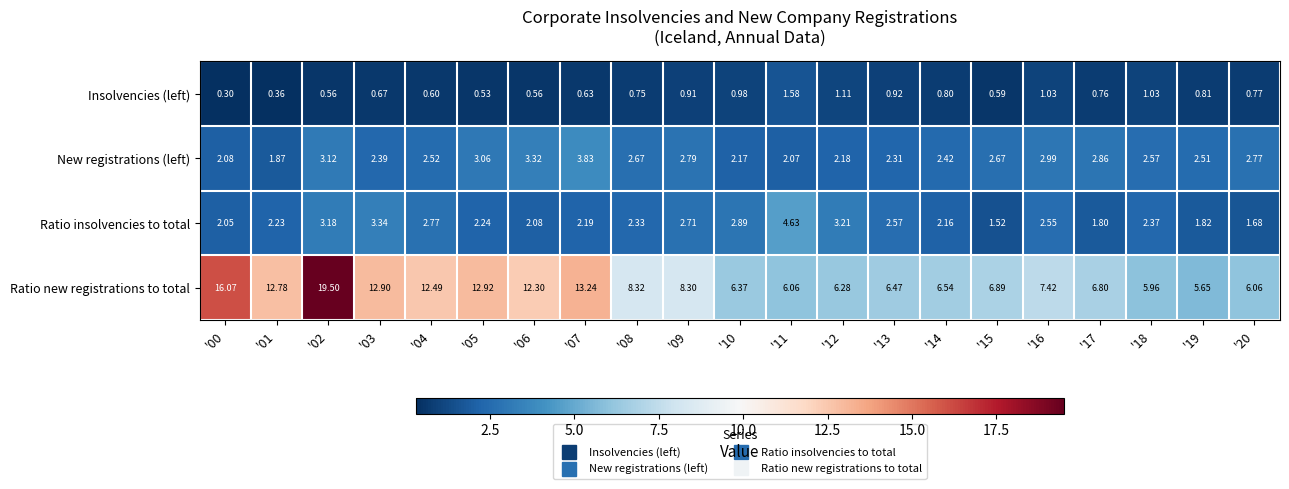

How many distinct data groups are displayed?

4